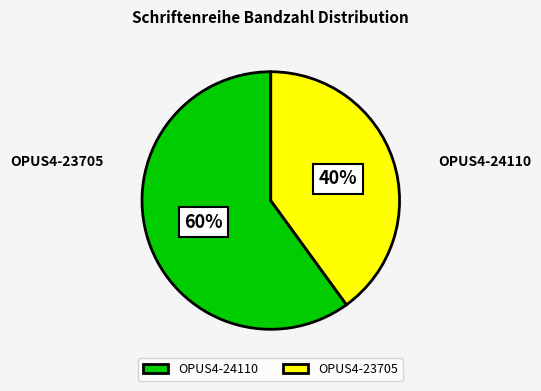

Between OPUS4-24110 and OPUS4-23705, which is larger?

OPUS4-24110